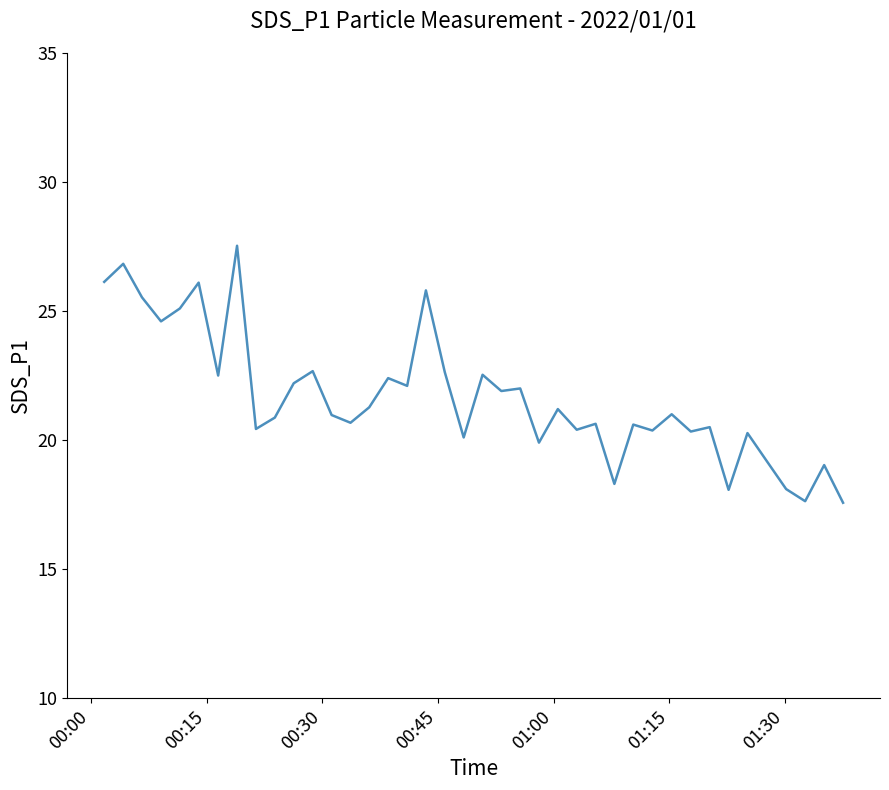

What is the difference between the maximum and minimum values?

10.0